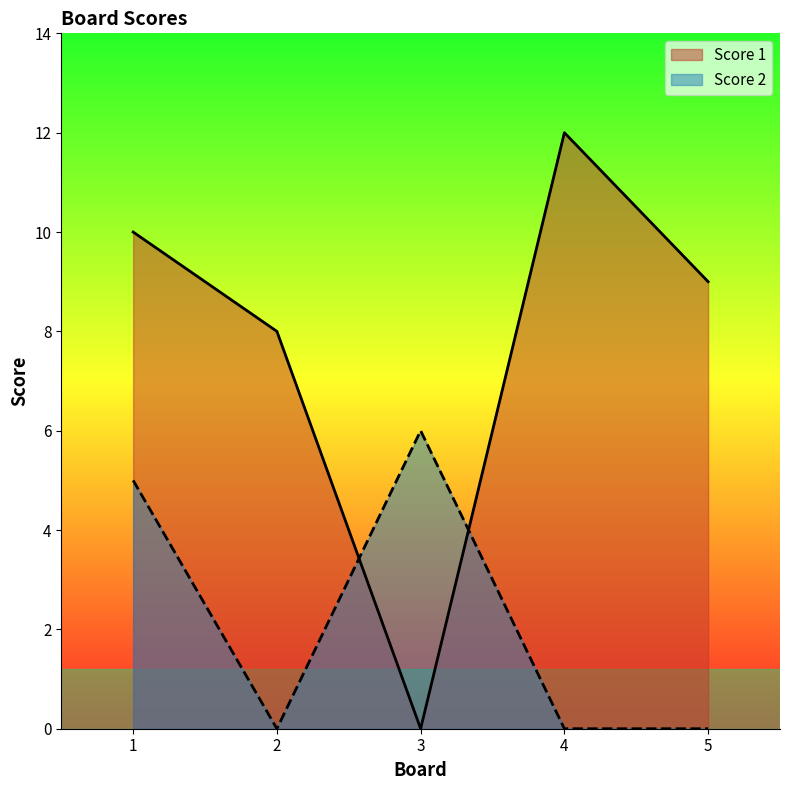

What is the difference between the Score 2 values at 4 and 3?

6